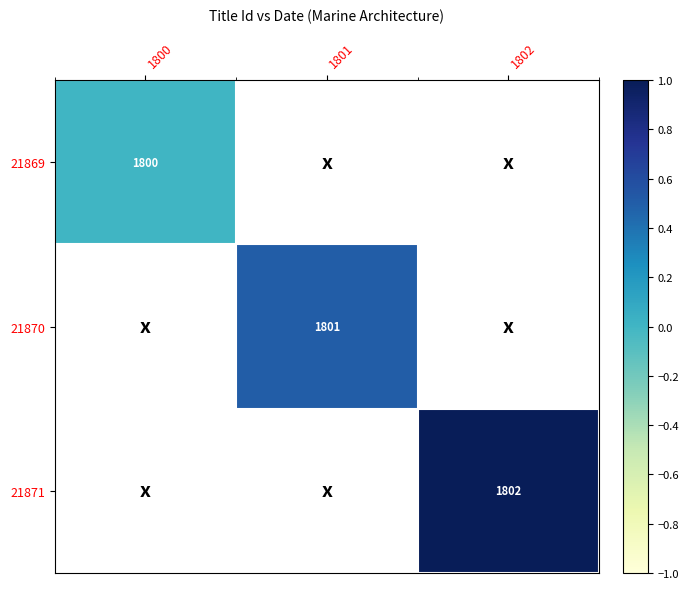

Is it true that 21869 equals 1213 at 1800?

False